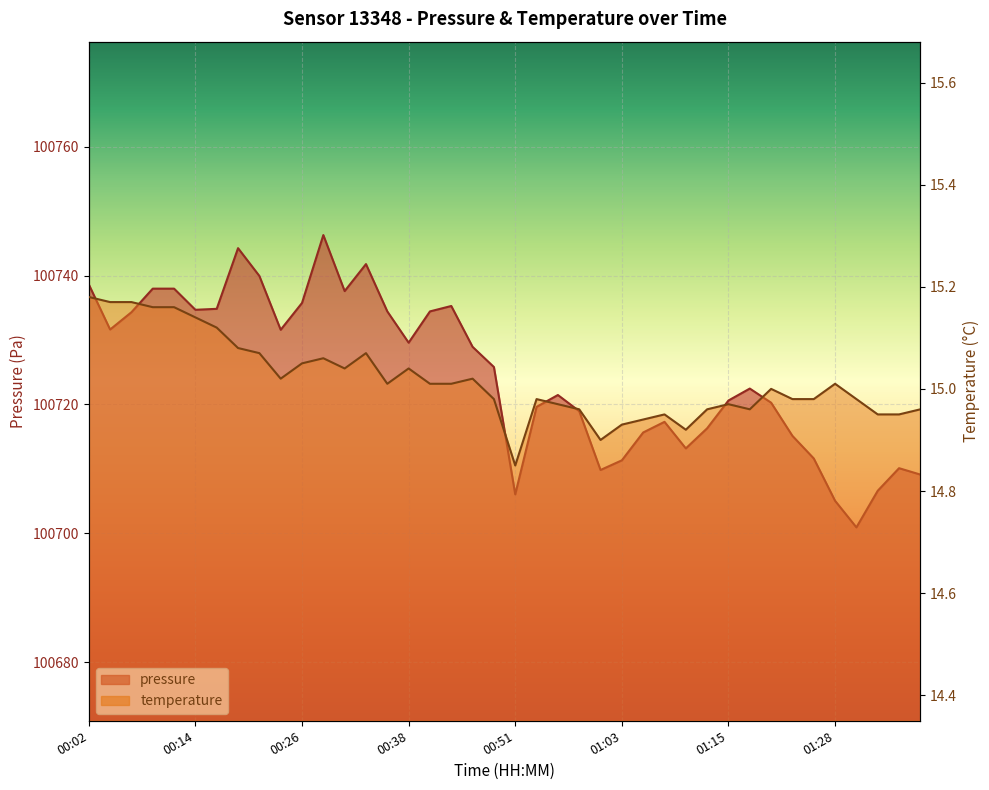

Where is pressure nearest to the value 100723?

01:18